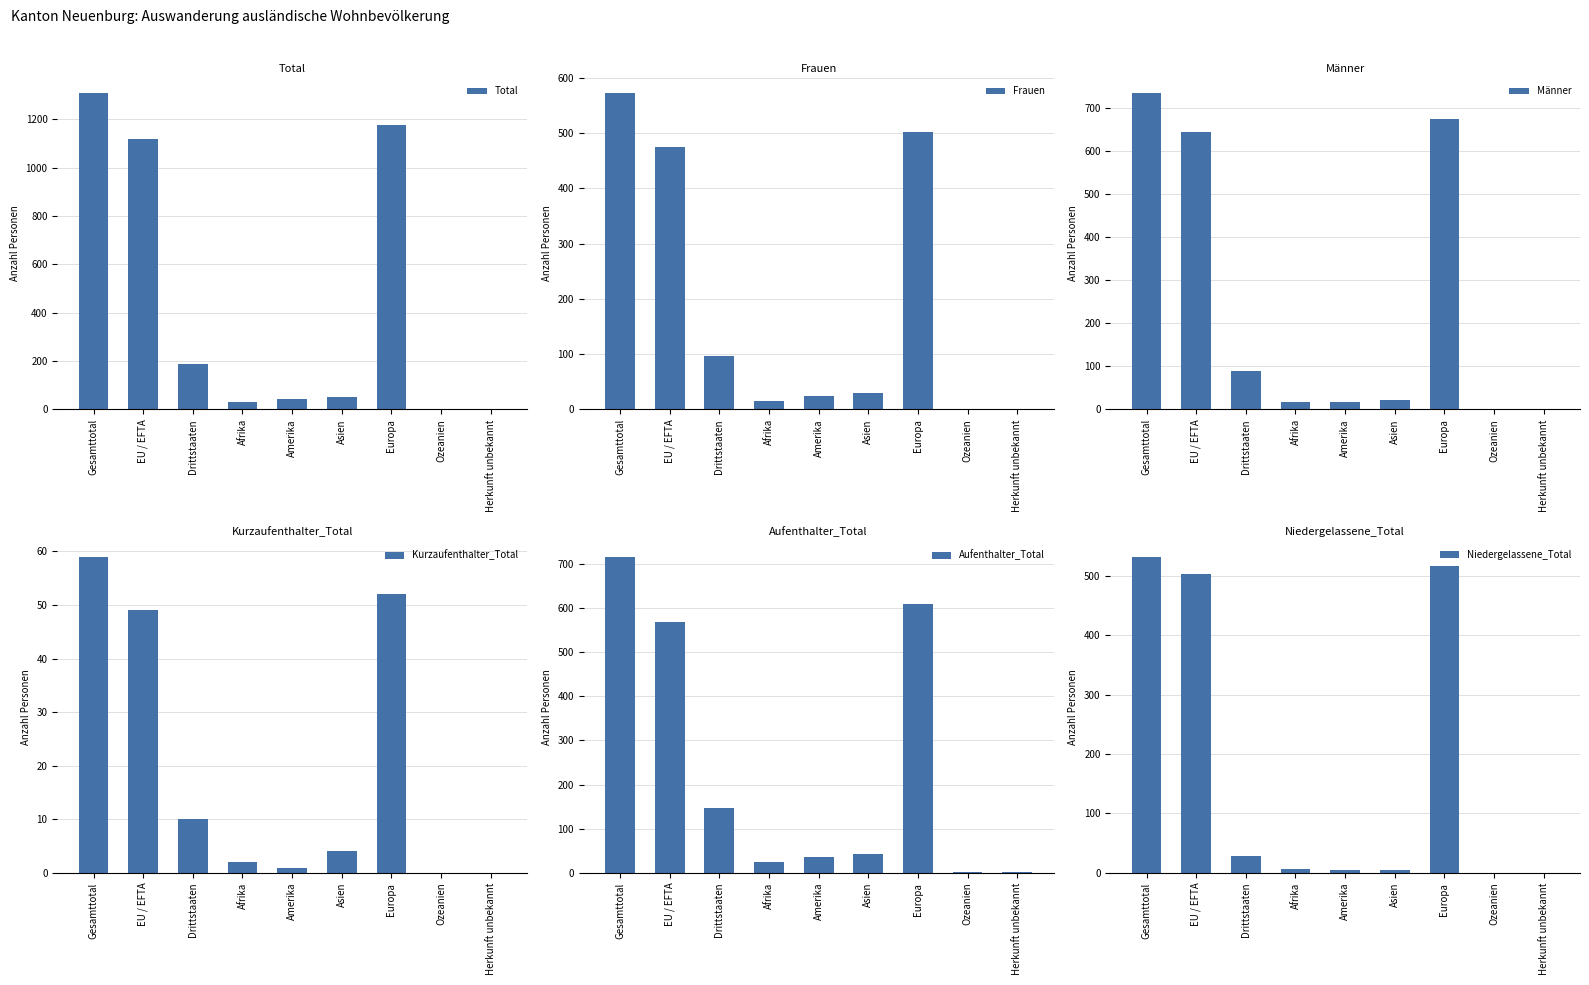

At which label does Total reach its peak?

Gesamttotal